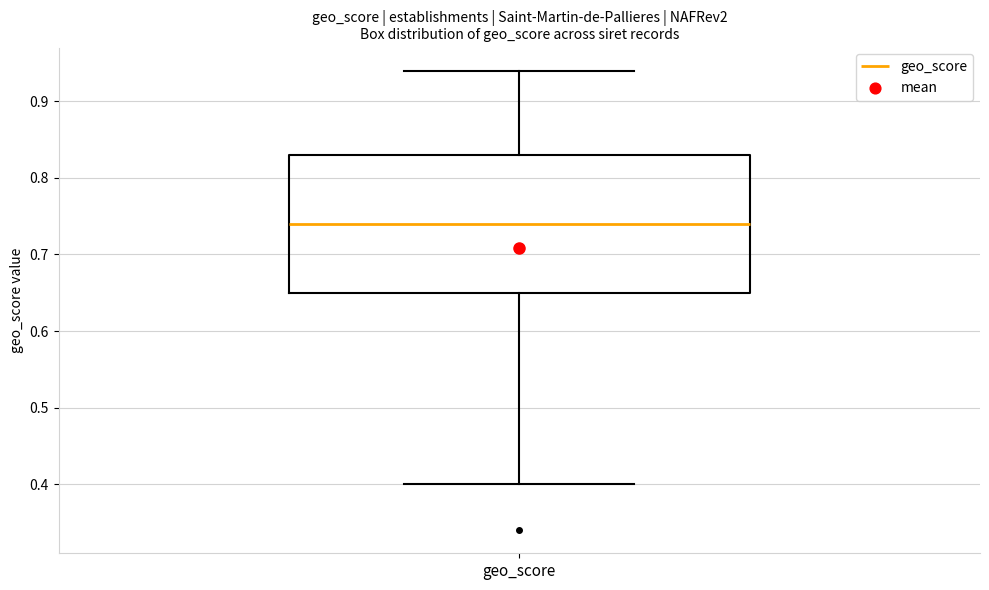

Where does the median line of the box for geo_score sit on the y-axis? The values are not printed on the chart, so give them approximately, as read against the axis.

0.74